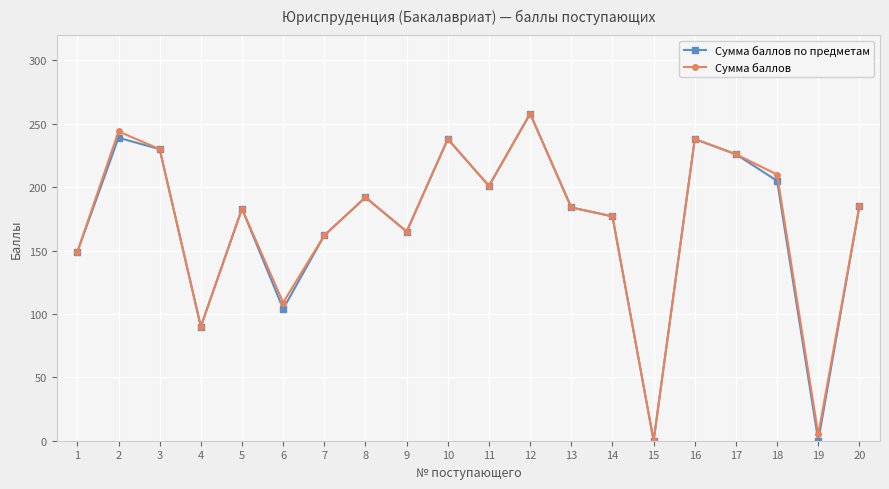

Which series changed the most between 1 and 2?

Сумма баллов